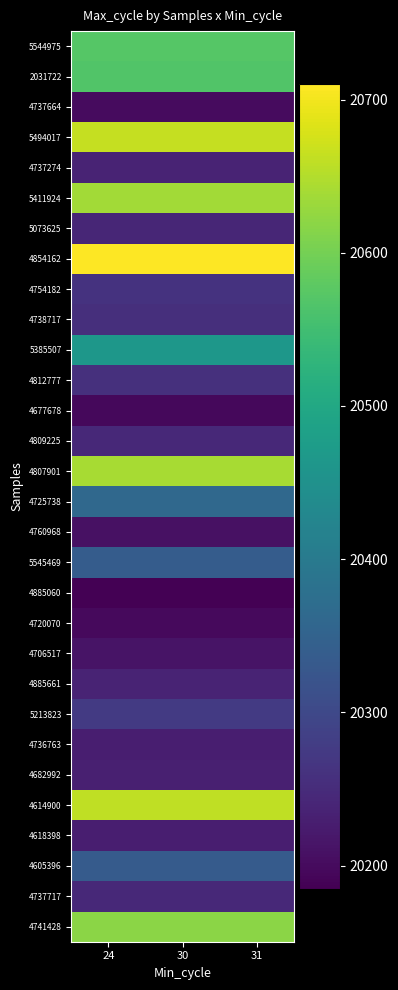

At how many categories does at least one series exceed 20212?

3